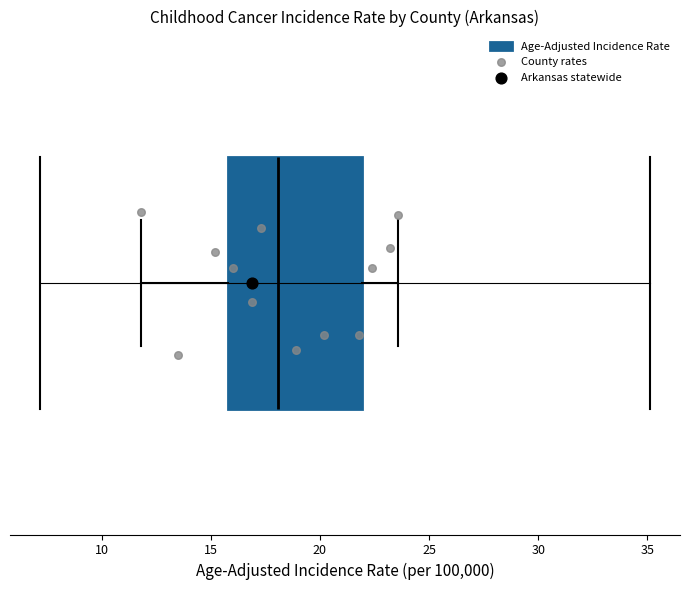

Where does the left whisker of the box end on the x-axis? The values are not printed on the chart, so give them approximately, as read against the axis.

12.0